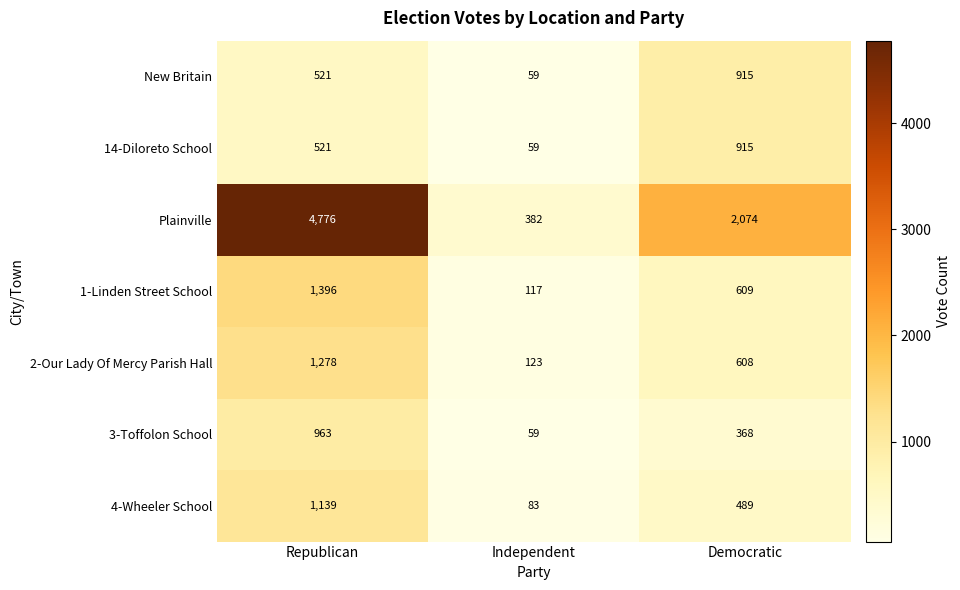

Where is Plainville nearest to the value 2579?

Democratic